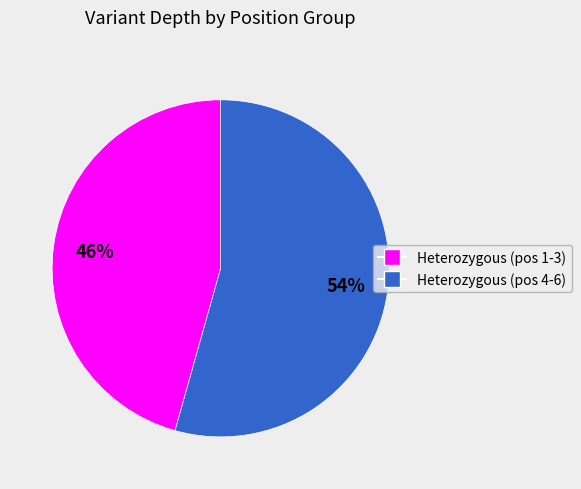

Does any single category account for the majority?

Yes